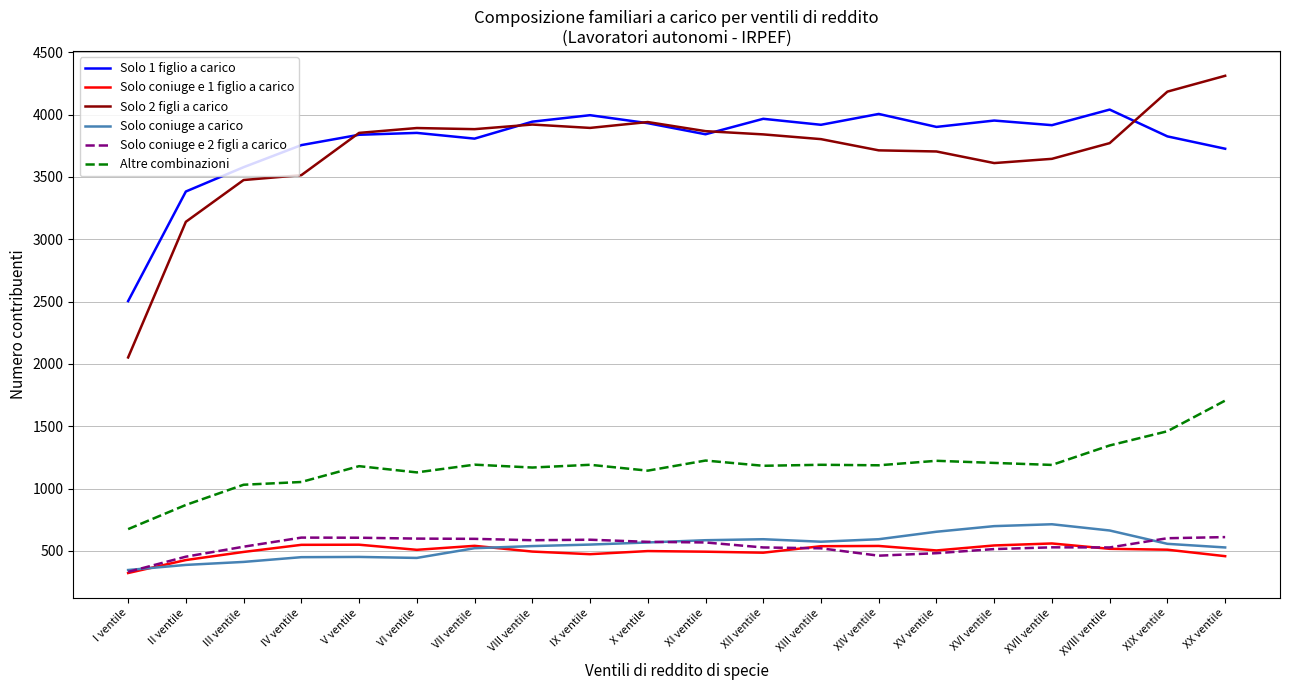

What is the lowest value of the Solo 2 figli a carico series?

2052